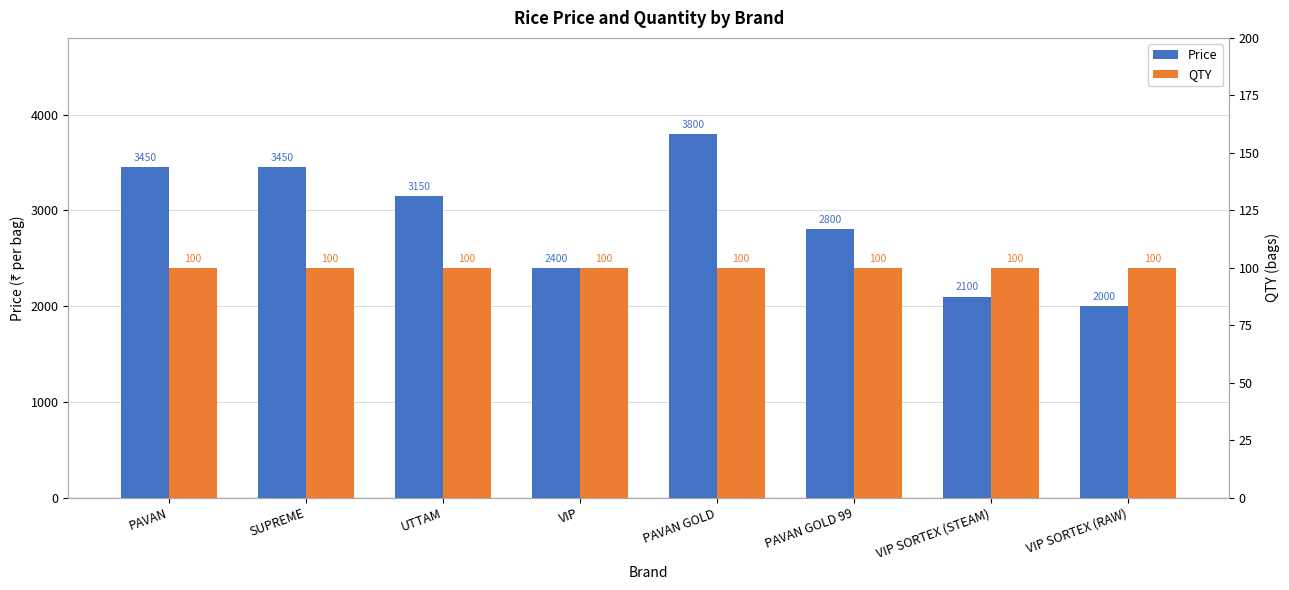

Read the Price value at UTTAM.

3150